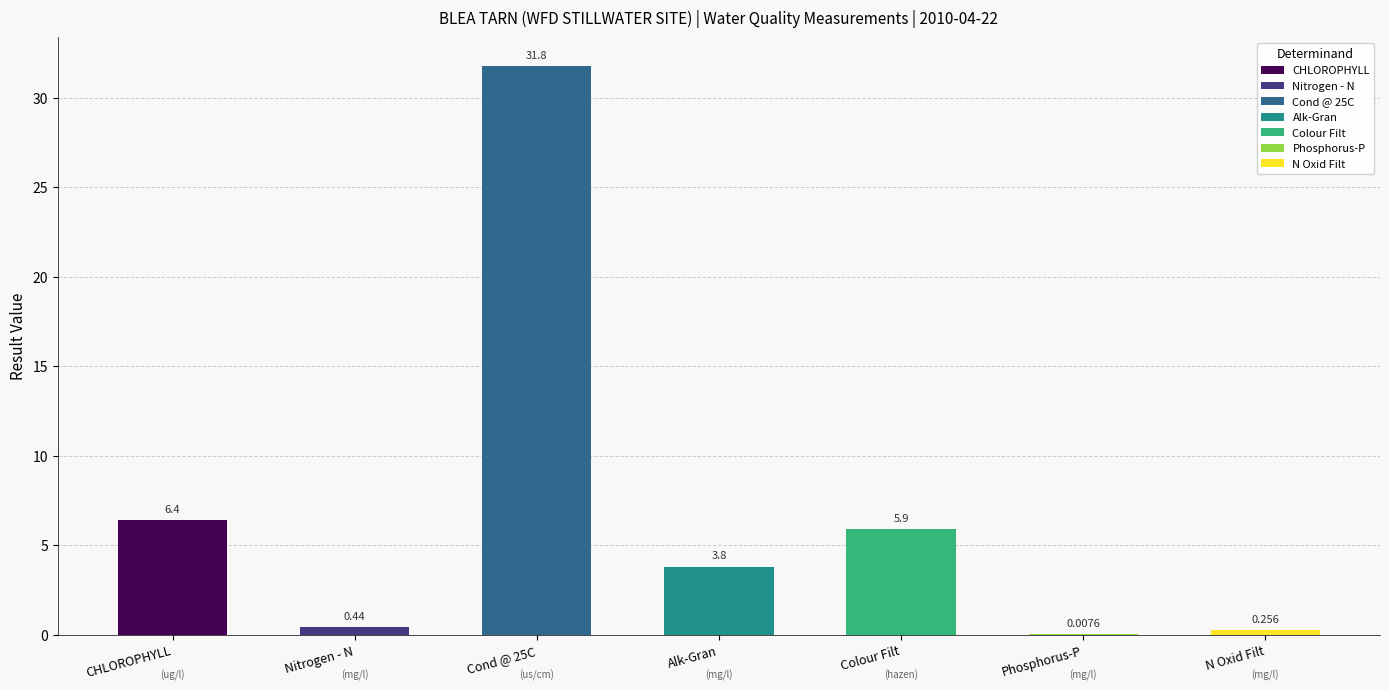

What is the label of the 5th bar from the right?

Cond @ 25C